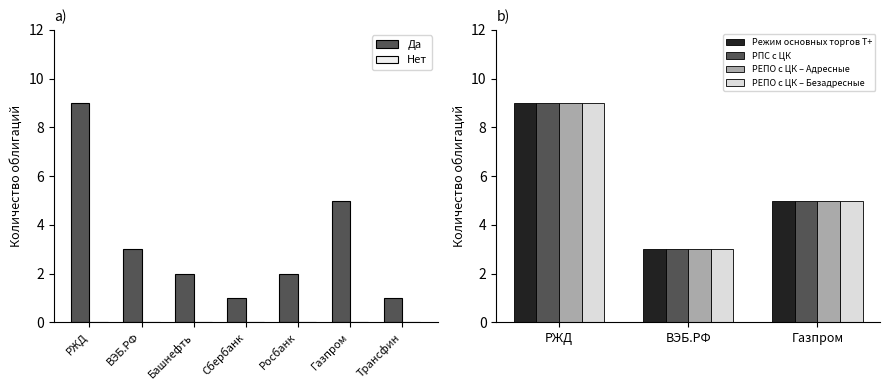

True or false: Режим основных торгов Т+ has a value of 9 at РЖД.

False